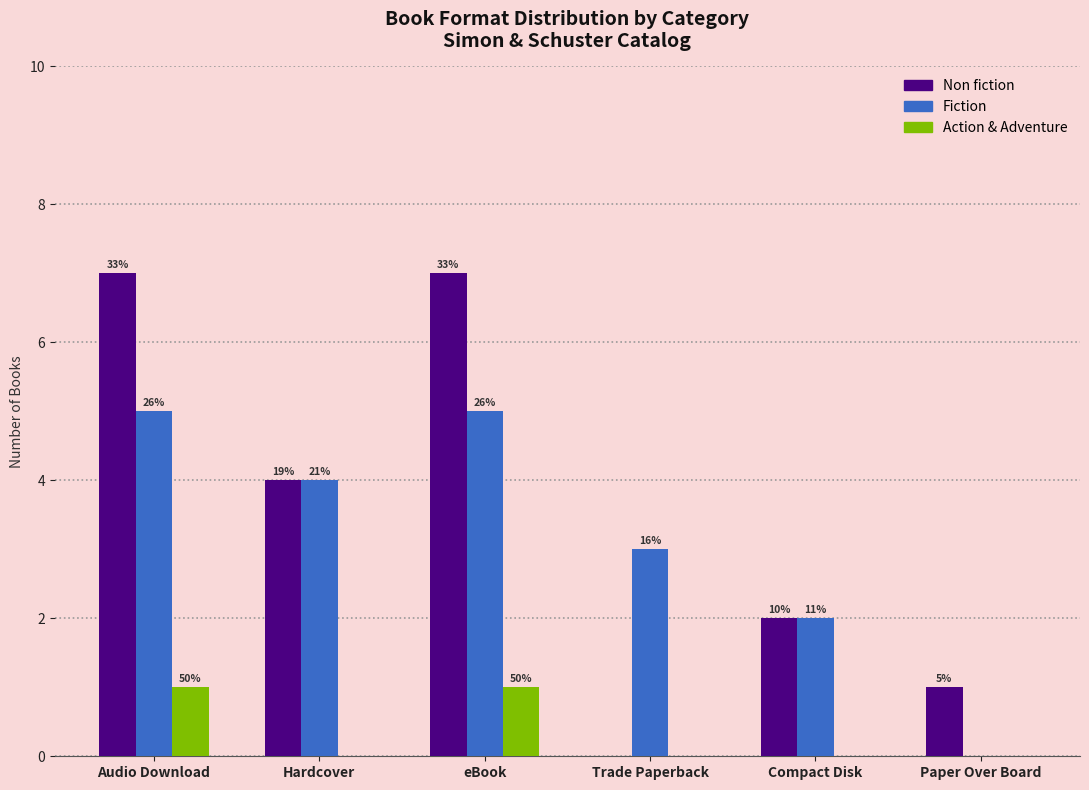

True or false: Fiction has a value of -3 at Paper Over Board.

False